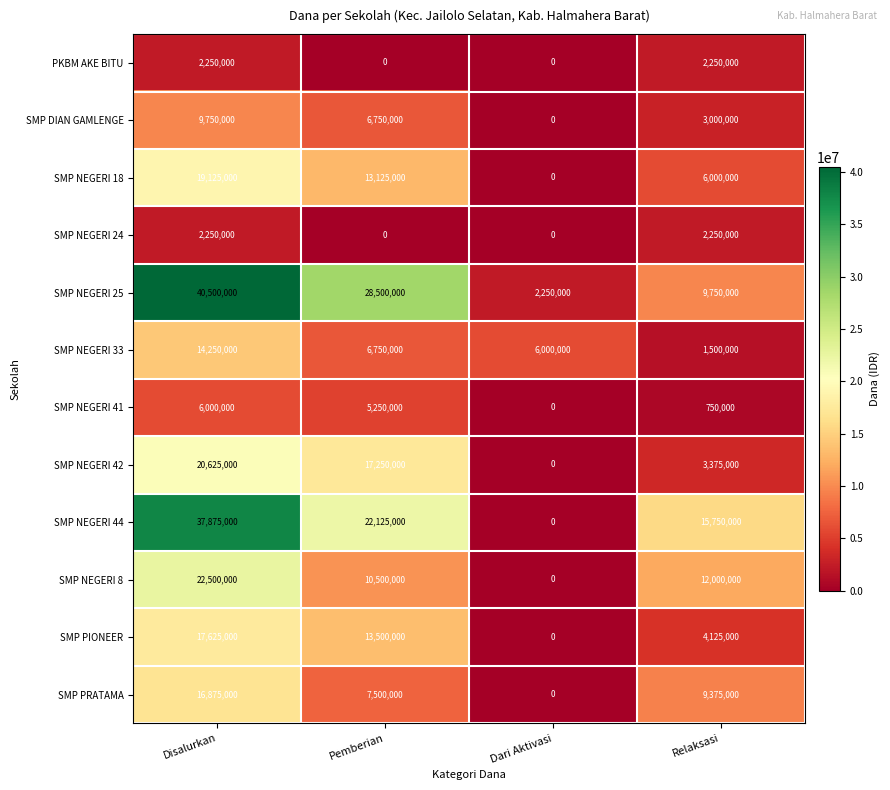

True or false: SMP NEGERI 33 has a value of 6750000 at Pemberian.

True